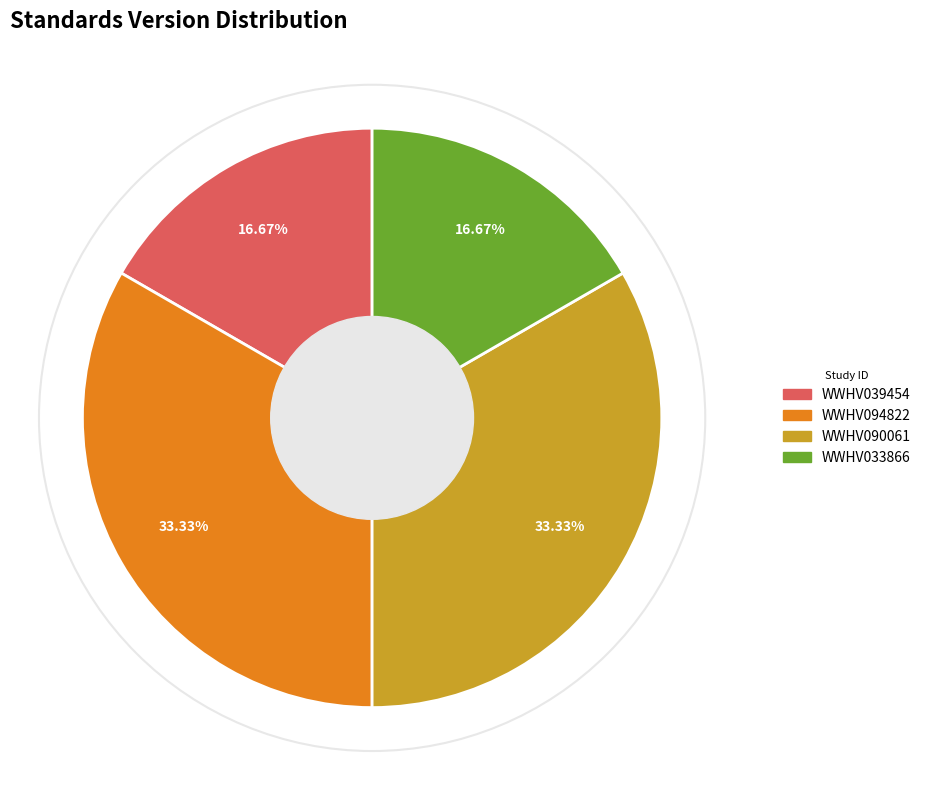

Is the sum of WWHV039454 and WWHV033866 greater than half?

No